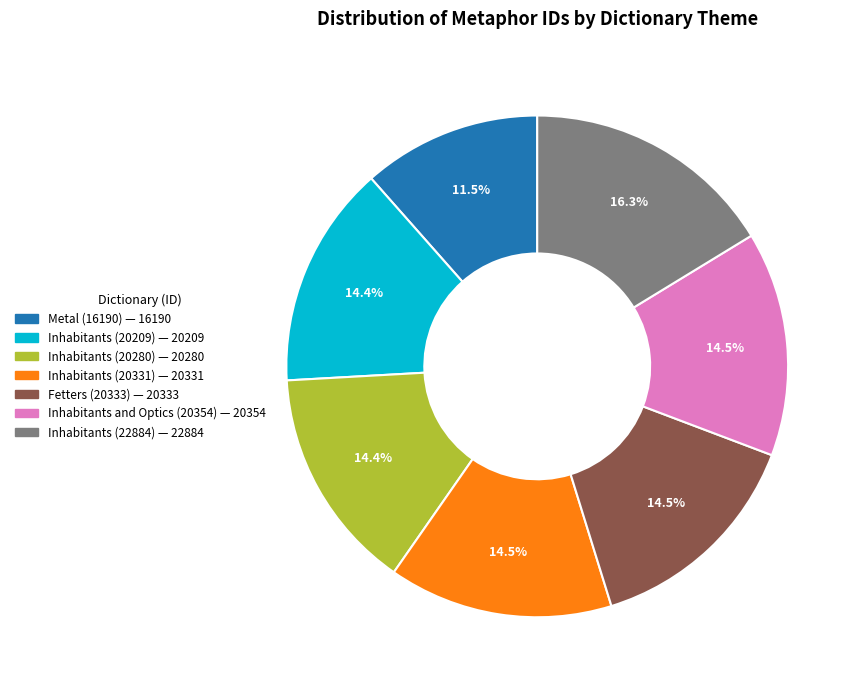

What percentage is the Inhabitants (22884) slice, to the nearest percent?

16%